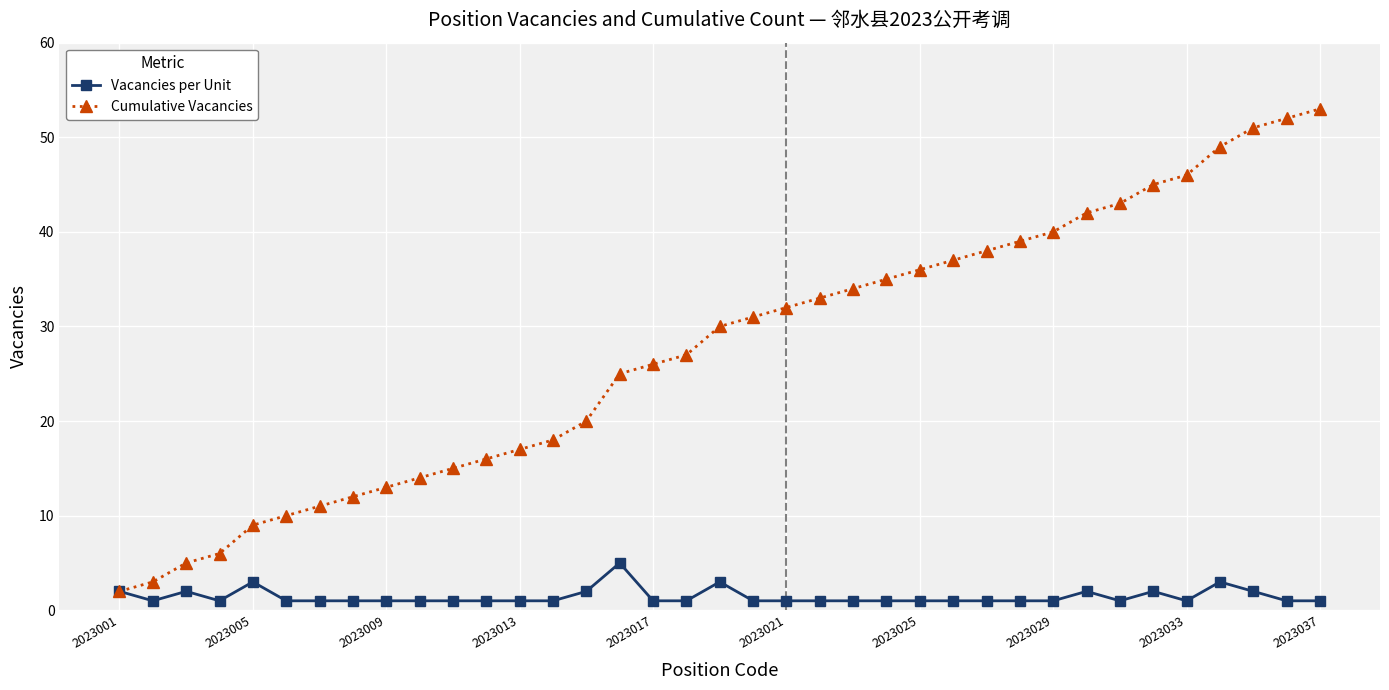

List the series in order of their peak value, highest first.

Cumulative Vacancies, Vacancies per Unit